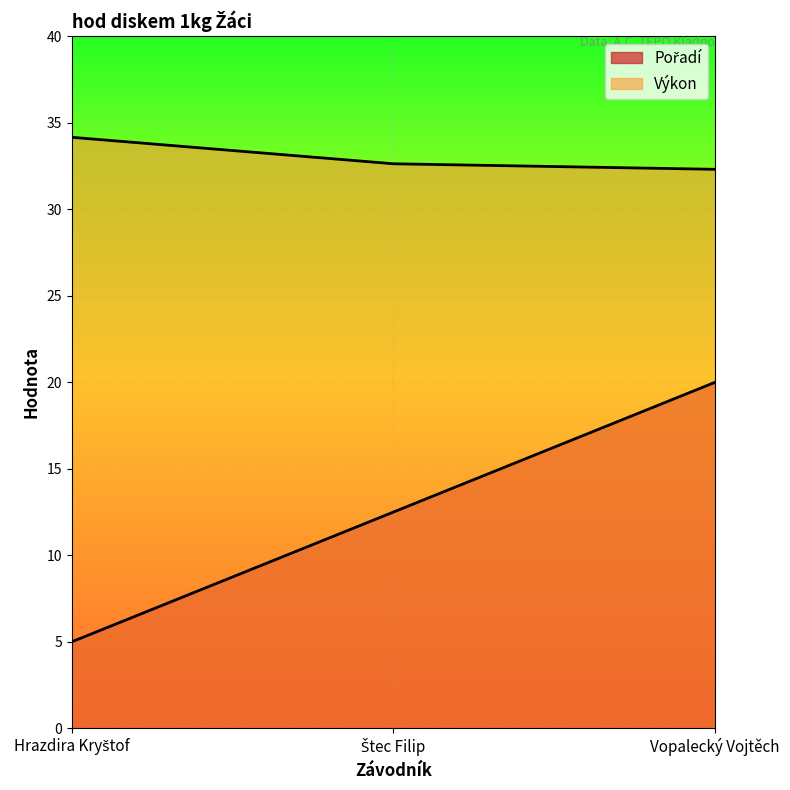

Where is Pořadí nearest to the value 12?

Štec Filip